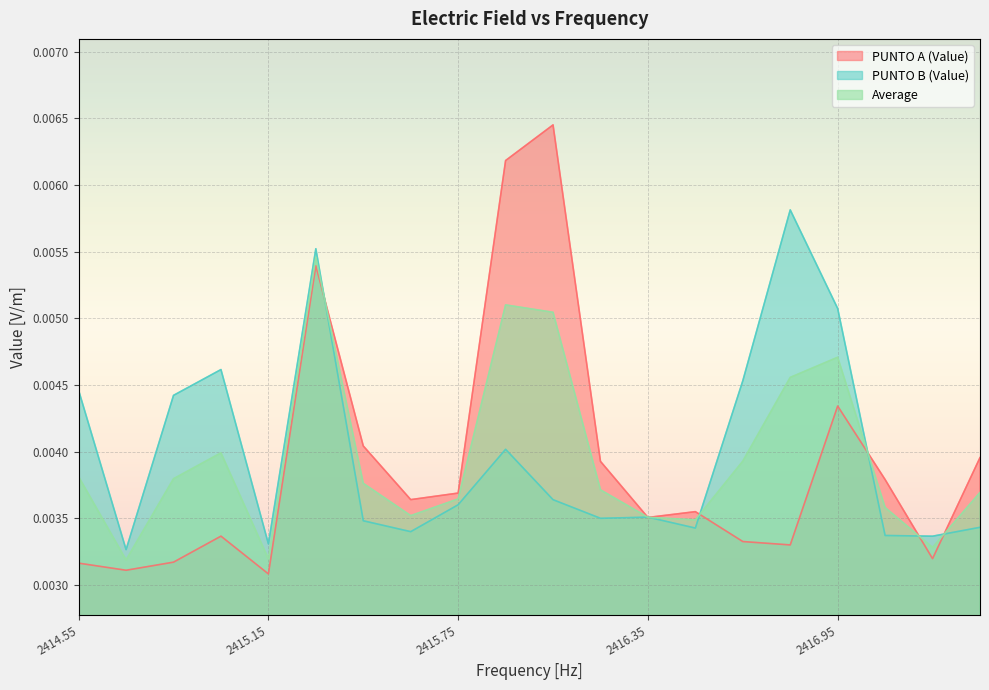

Between 2414.85 and 2417.4, which series saw the biggest shift?

PUNTO B (Value)